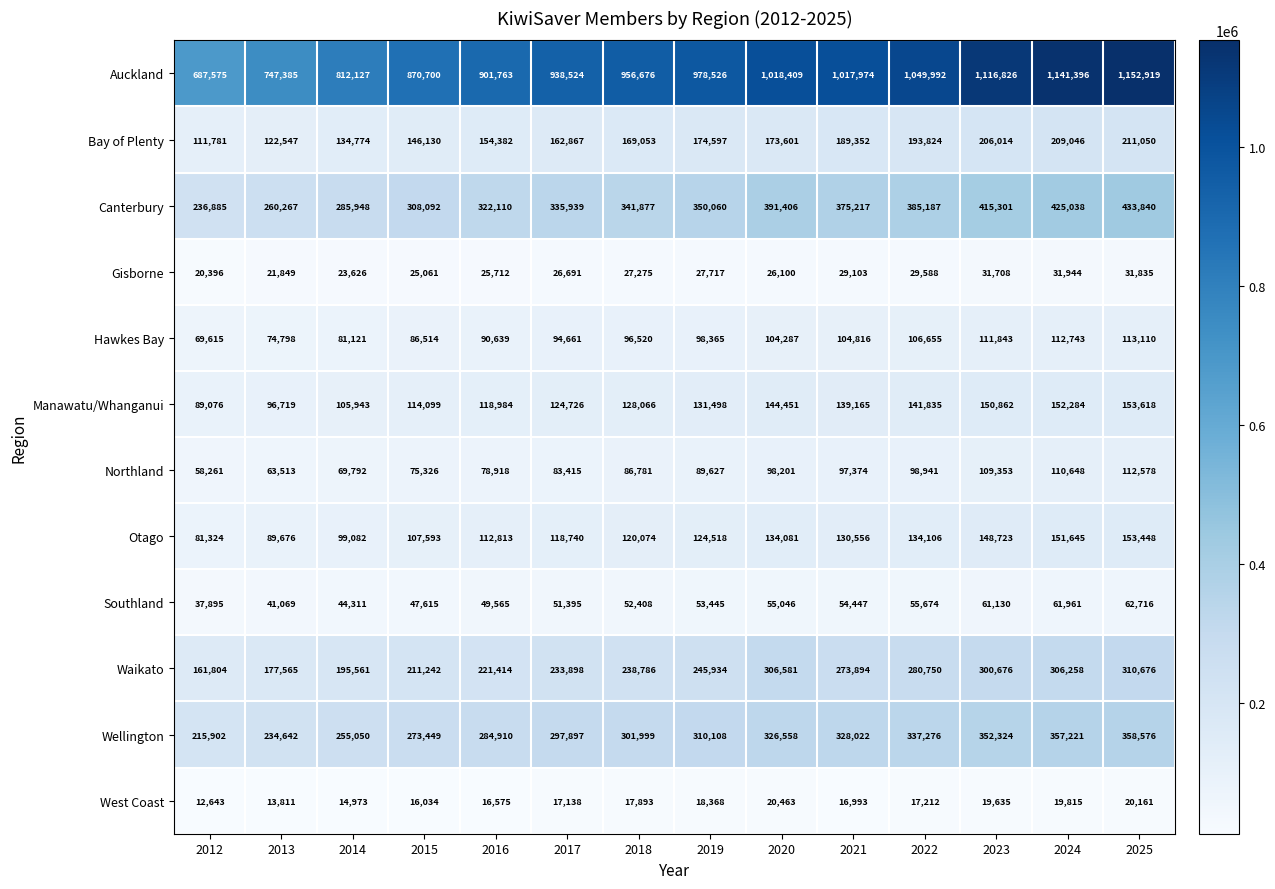

At which category does the chart reach its peak across all series?

2025